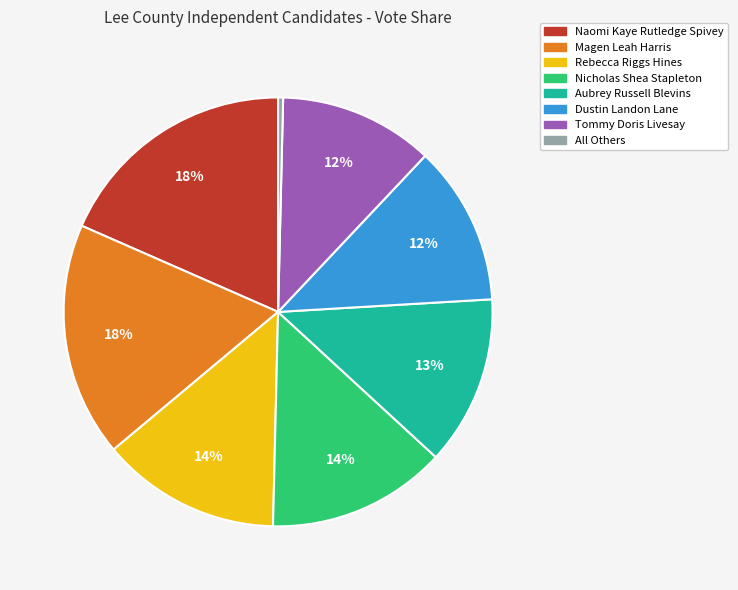

Which slice is the smallest?

All Others